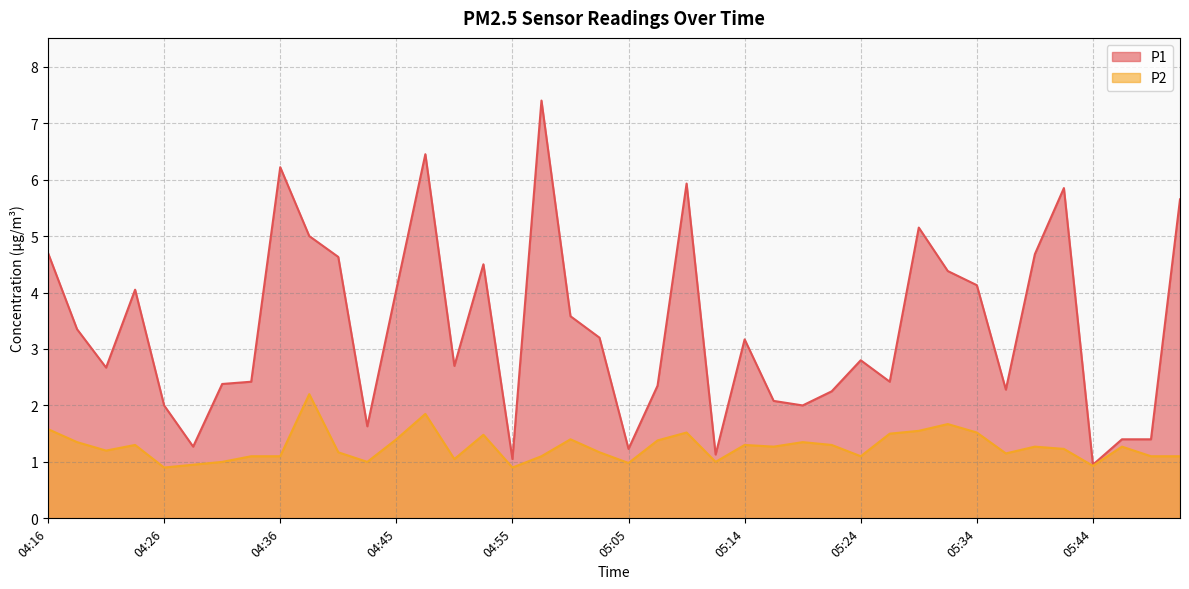

Rank the series by their maximum value, from lowest to highest.

P2, P1